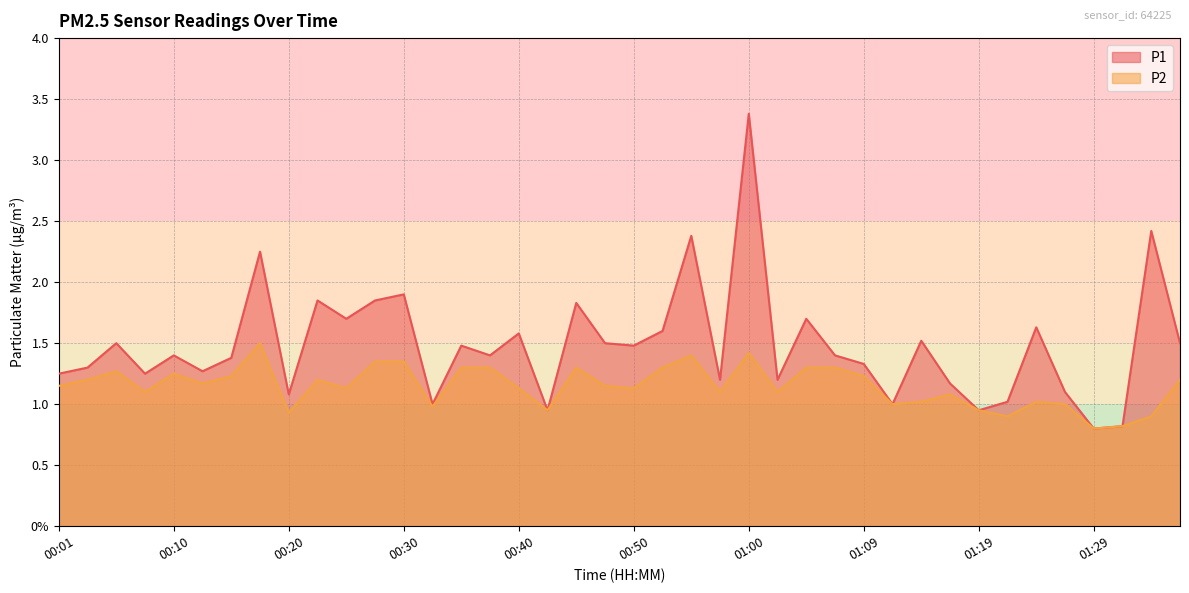

What is the difference between the P1 values at 00:23 and 00:33?

0.9